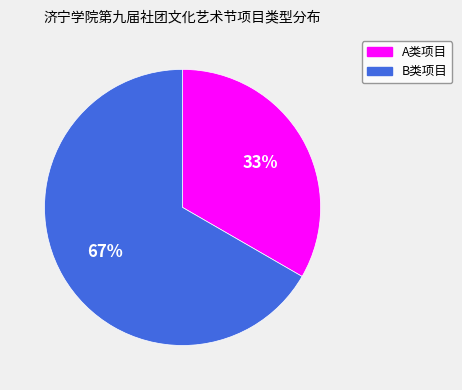

Does any single category account for the majority?

Yes